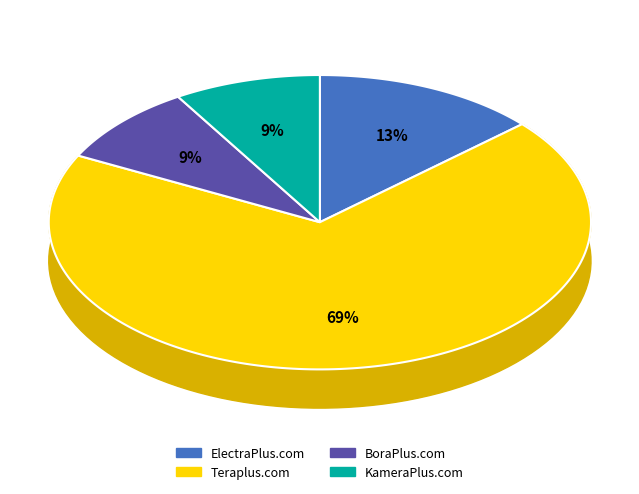

The BoraPlus.com slice represents 15% of the pie. True or false?

False